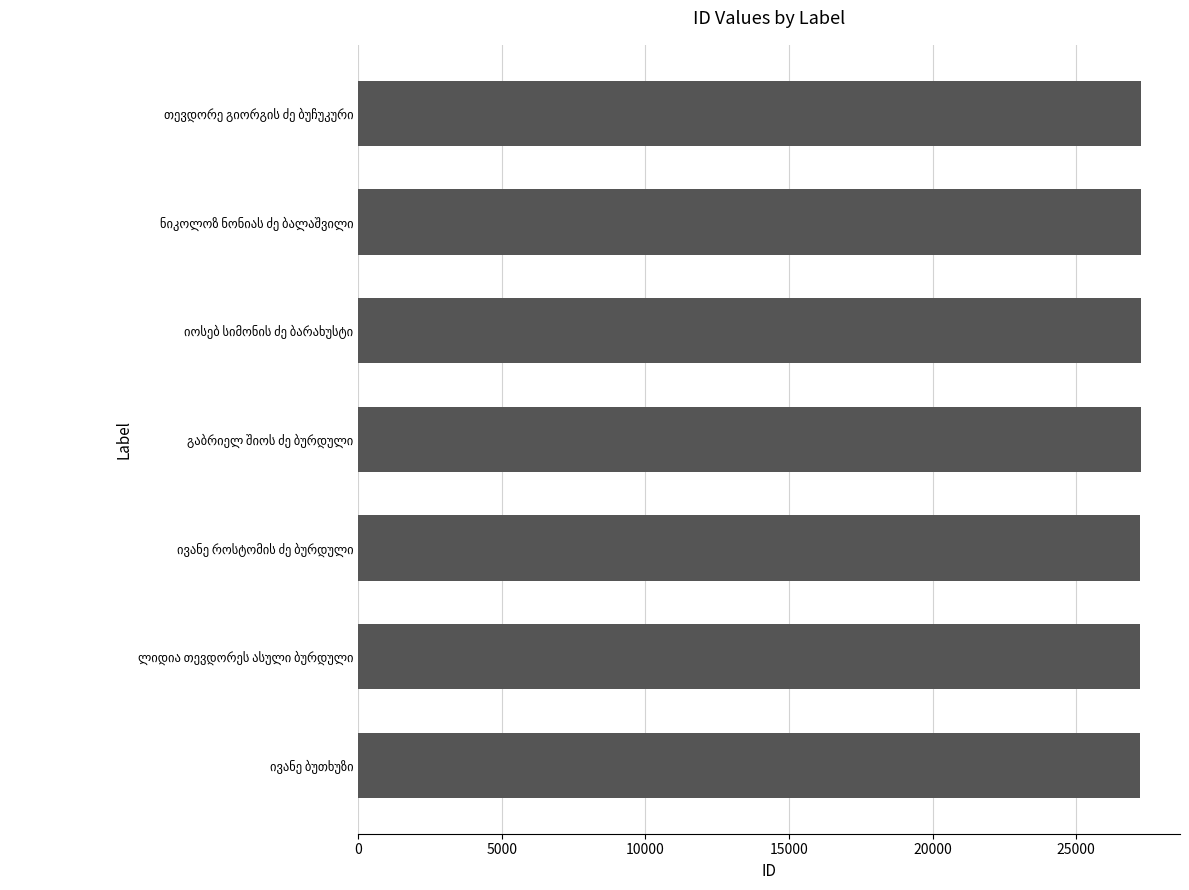

What is the sum of all values?

190672